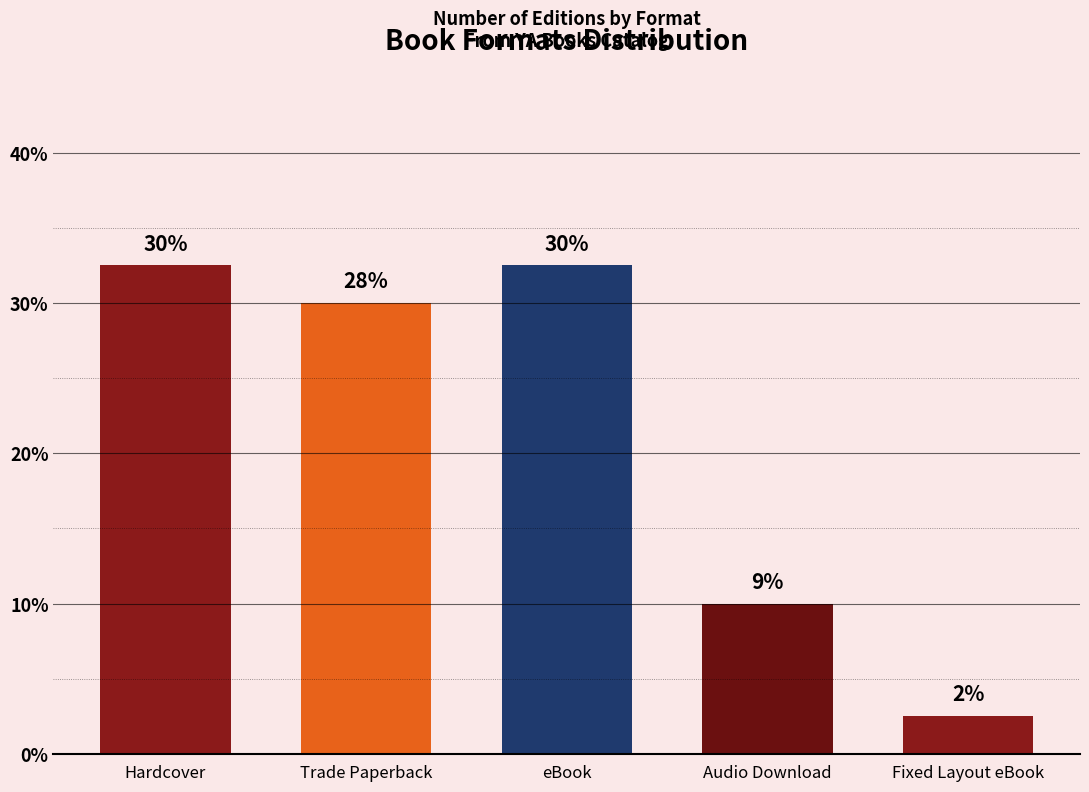

Rank the categories by value from highest to lowest.

Hardcover, eBook, Trade Paperback, Audio Download, Fixed Layout eBook